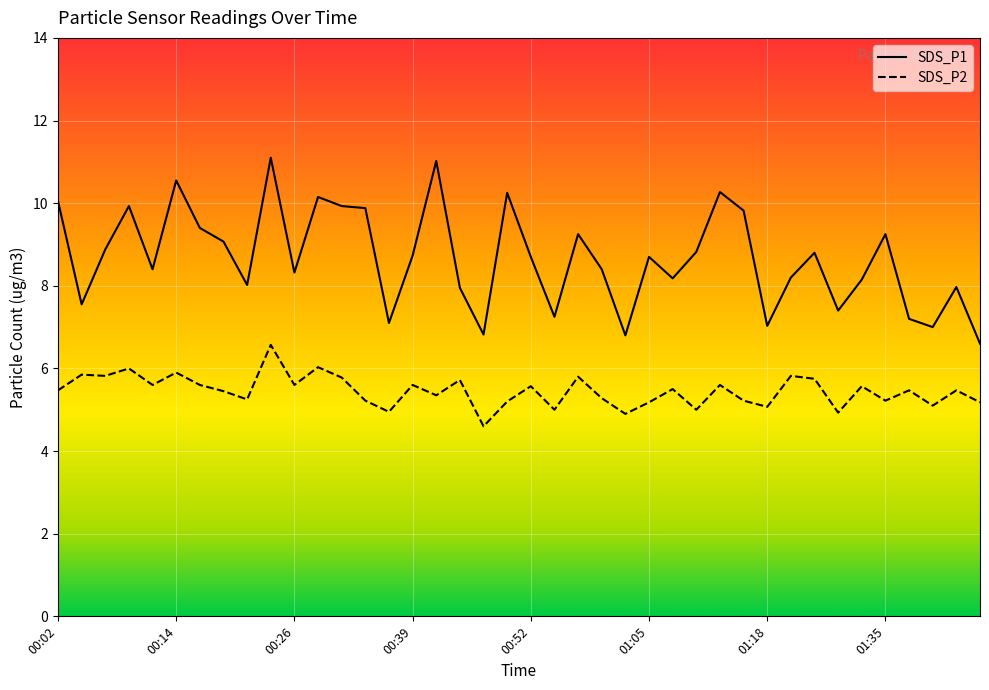

What is the sum of the SDS_P2 values at 11 and 10?

11.6